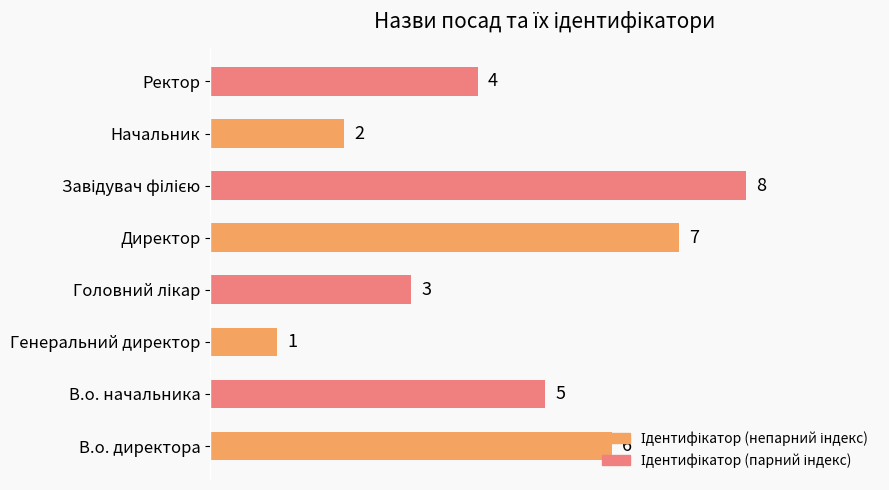

Which category has the lowest value across all series?

Генеральний директор